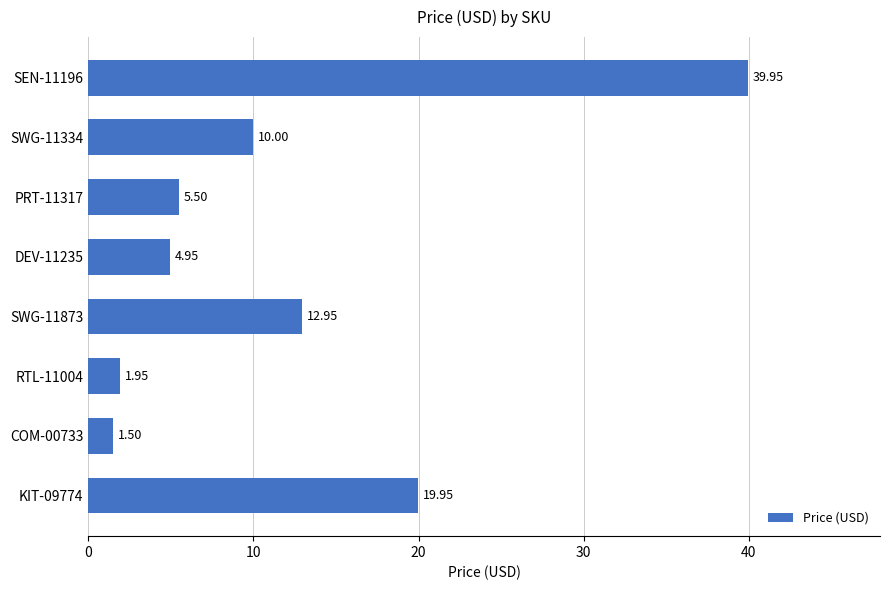

What is the sum of the values at RTL-11004 and COM-00733?

3.5